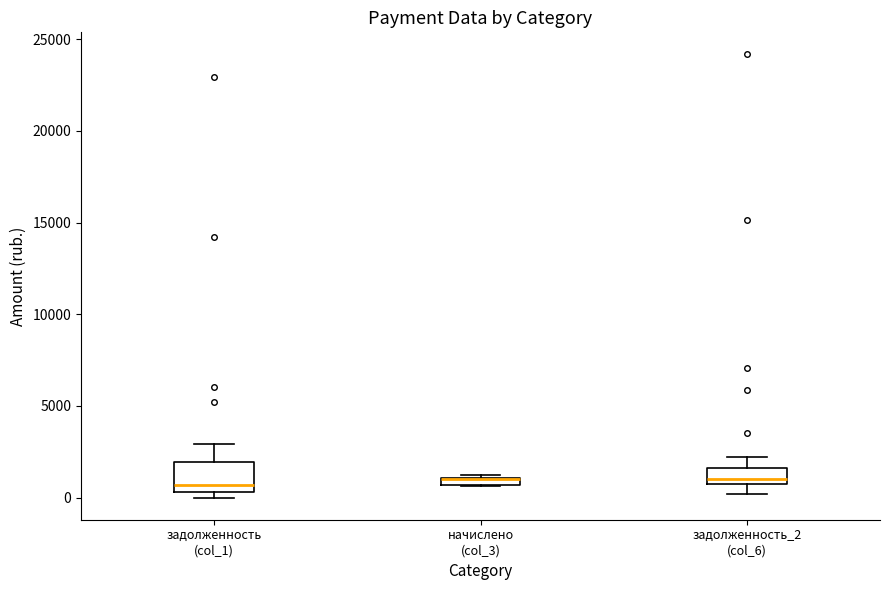

Where is the upper edge of the box for задолженность (col_1) on the y-axis? The values are not printed on the chart, so give them approximately, as read against the axis.

2000